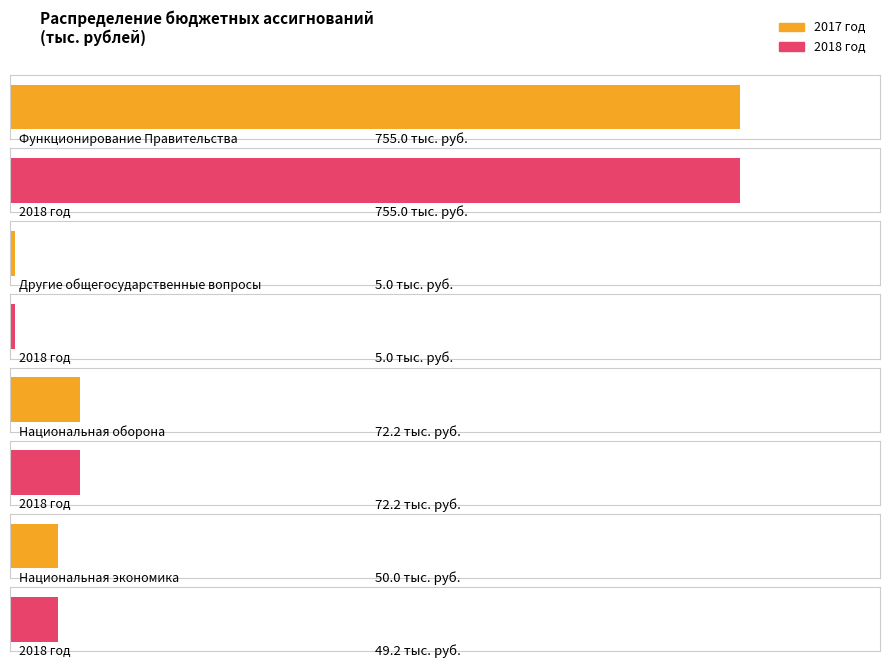

List the series in order of their overall mean, highest first.

2017, 2018